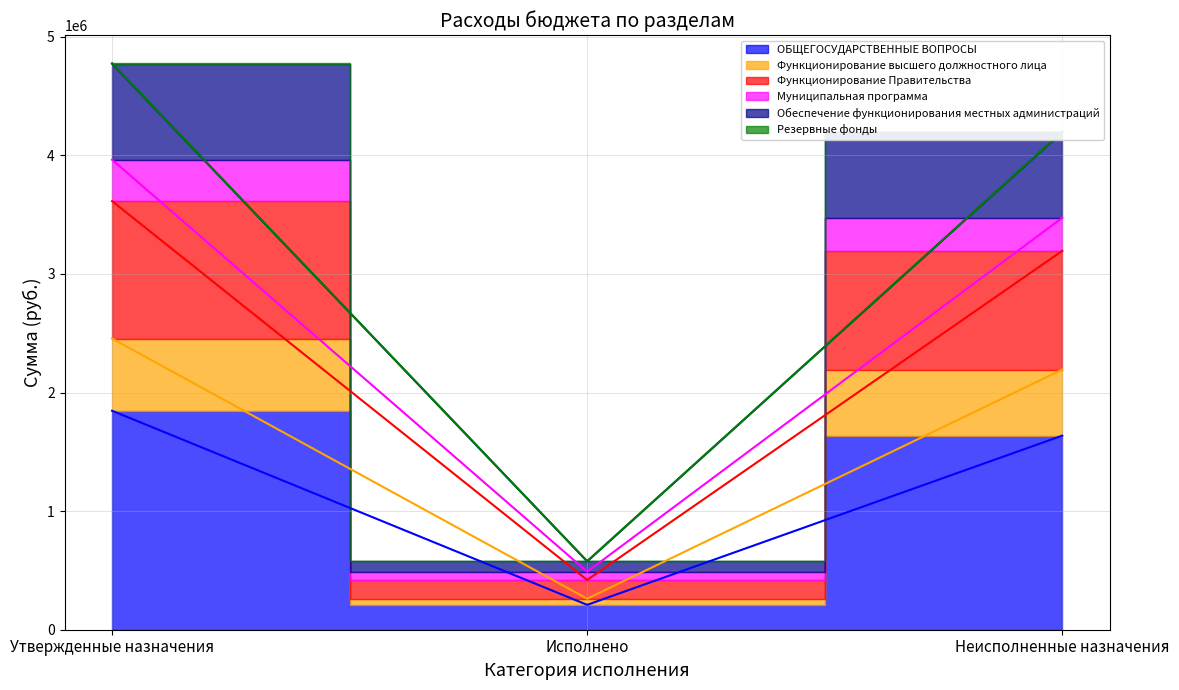

List the labels in order of ОБЩЕГОСУДАРСТВЕННЫЕ ВОПРОСЫ value, largest first.

Утвержденные назначения, Неисполненные назначения, Исполнено